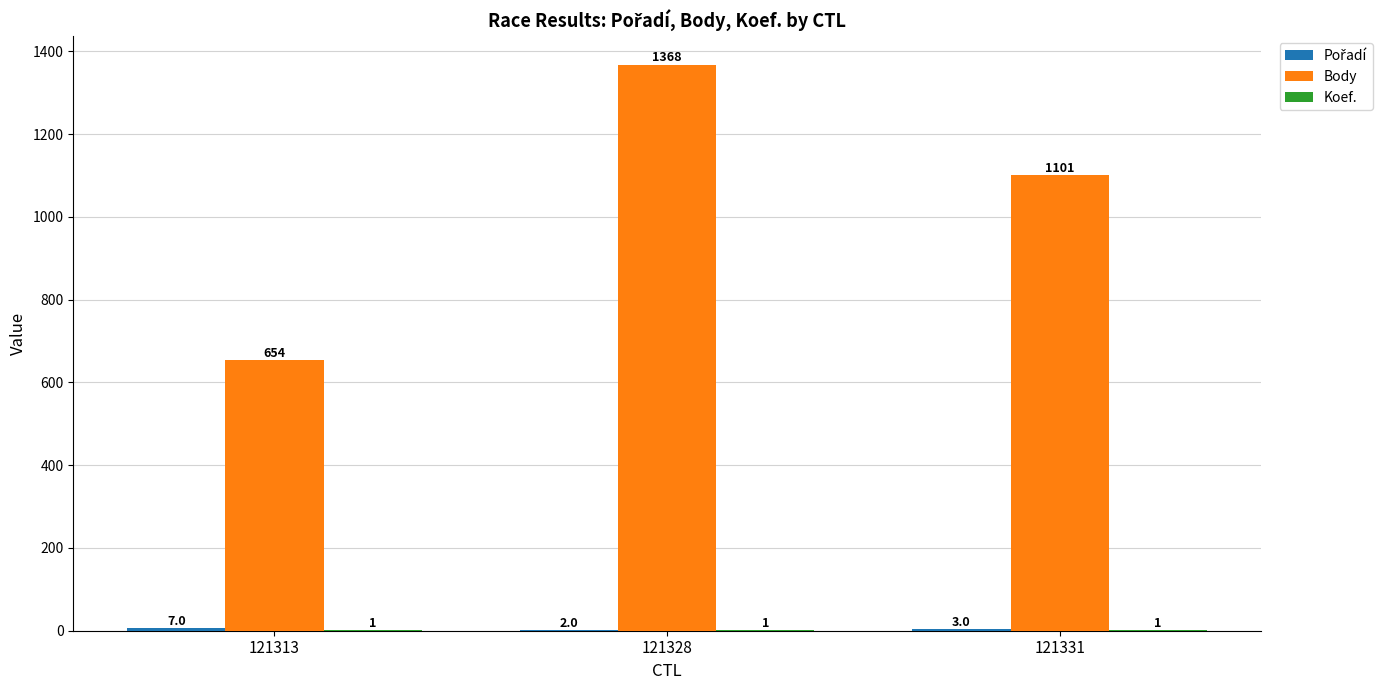

What is the greatest value displayed?

1368